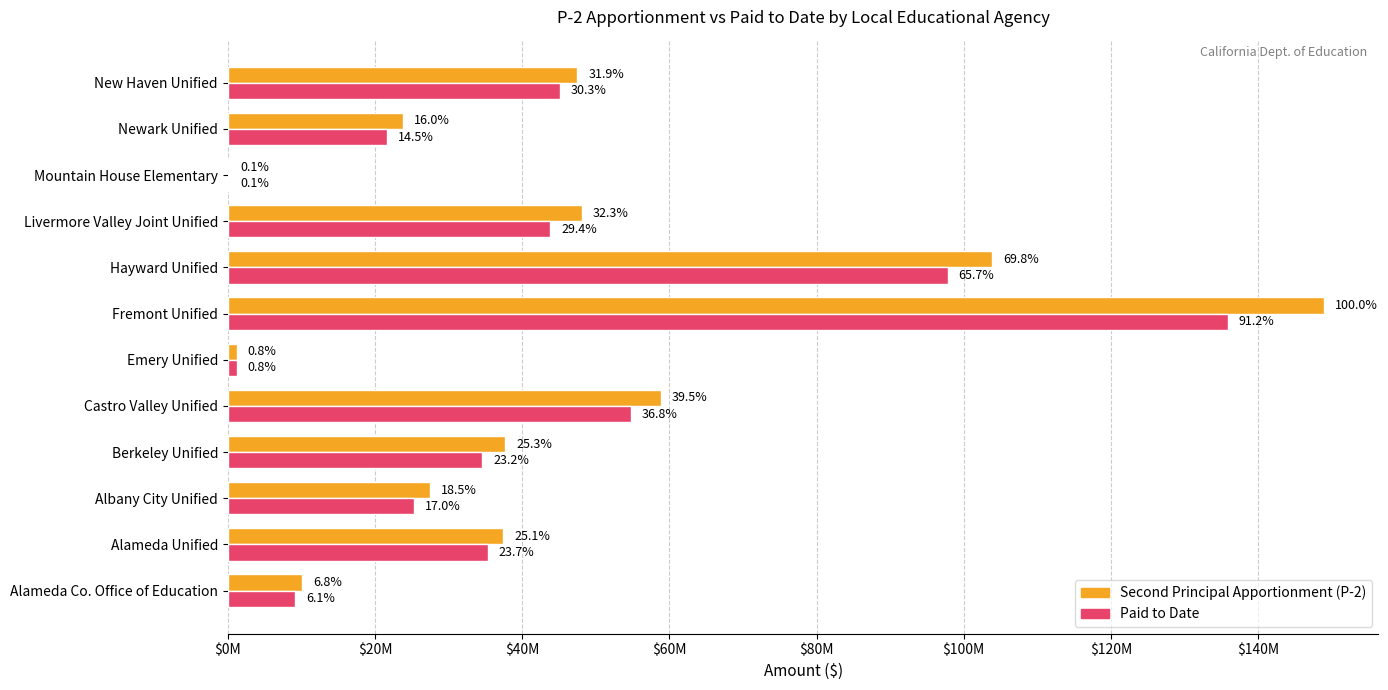

What position from the left is Alameda Co. Office of Education?

1